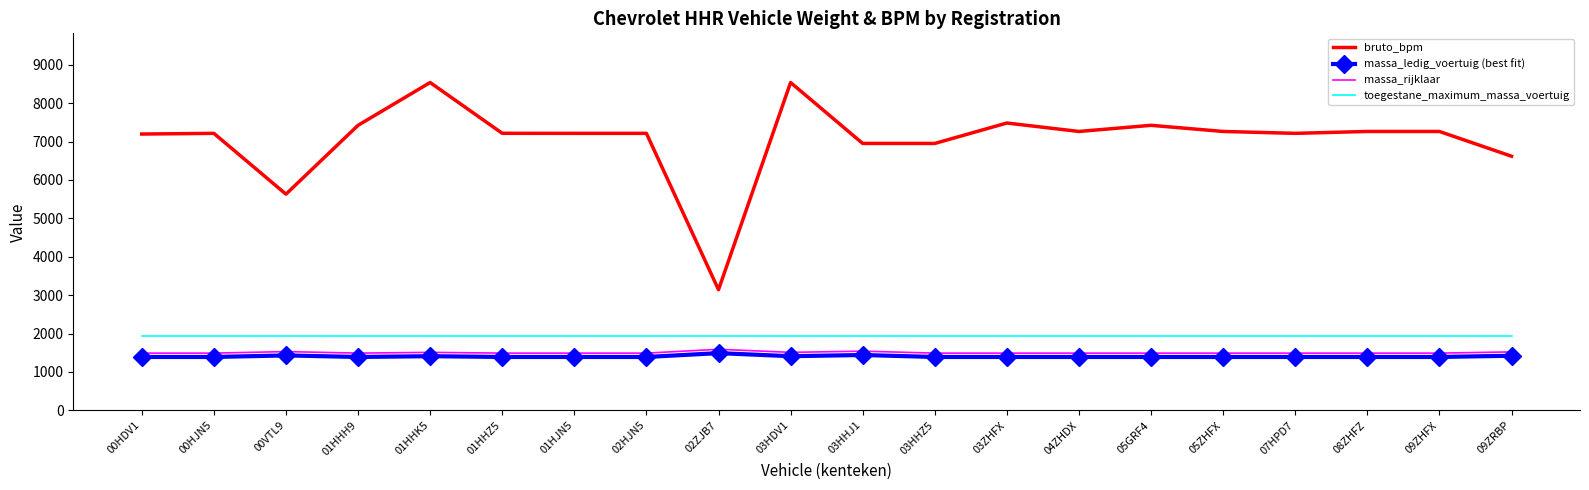

Where does the bruto_bpm series first go above 7215?

01HHH9